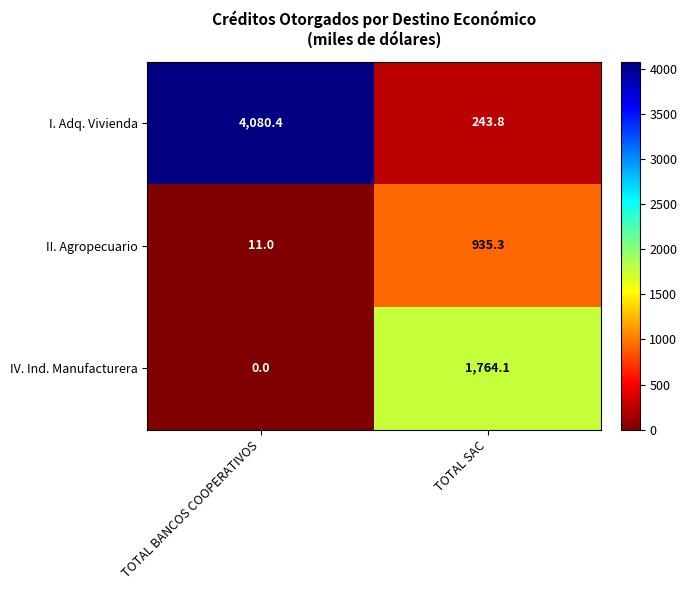

The value of II. Agropecuario at TOTAL BANCOS COOPERATIVOS is 5.0. True or false?

False